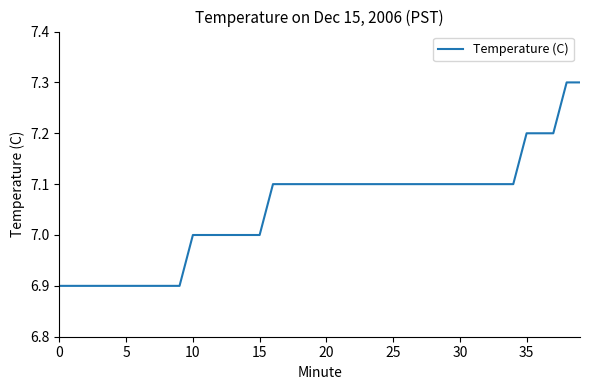

What is the maximum value shown in the chart?

7.3